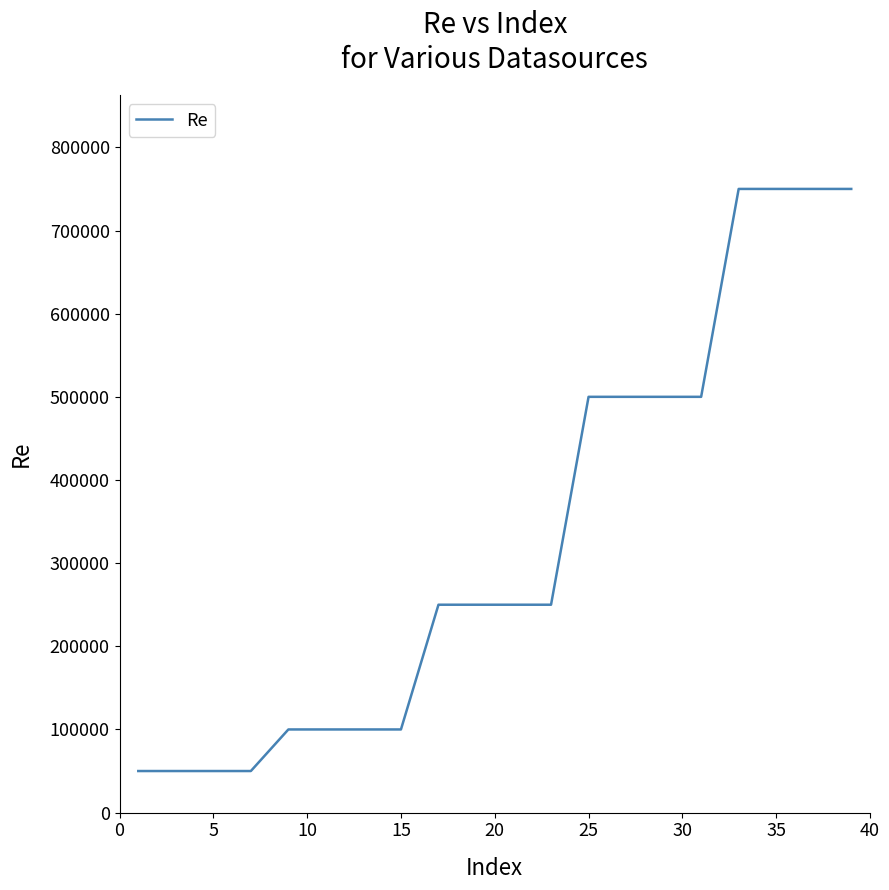

What is the minimum value shown in the chart?

50000